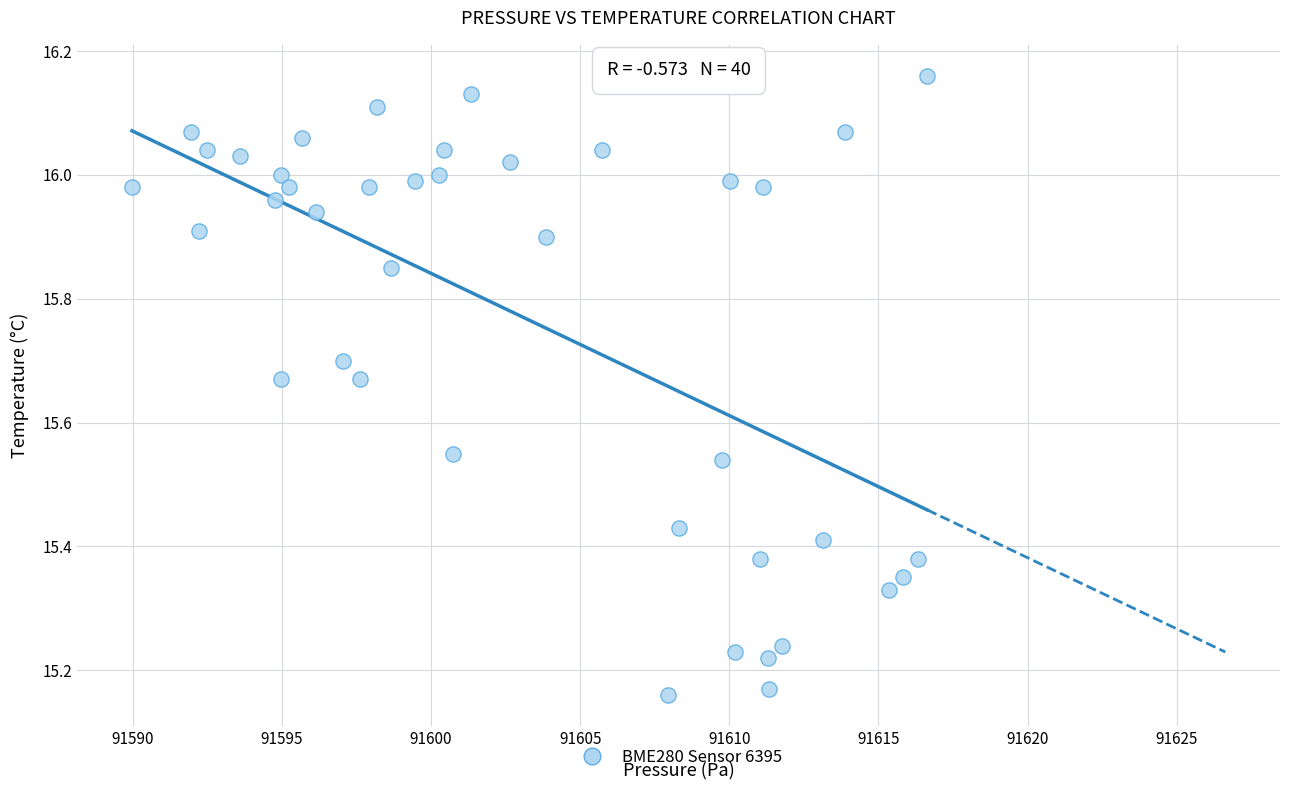

What is the range of X values (max minus min)?

26.7